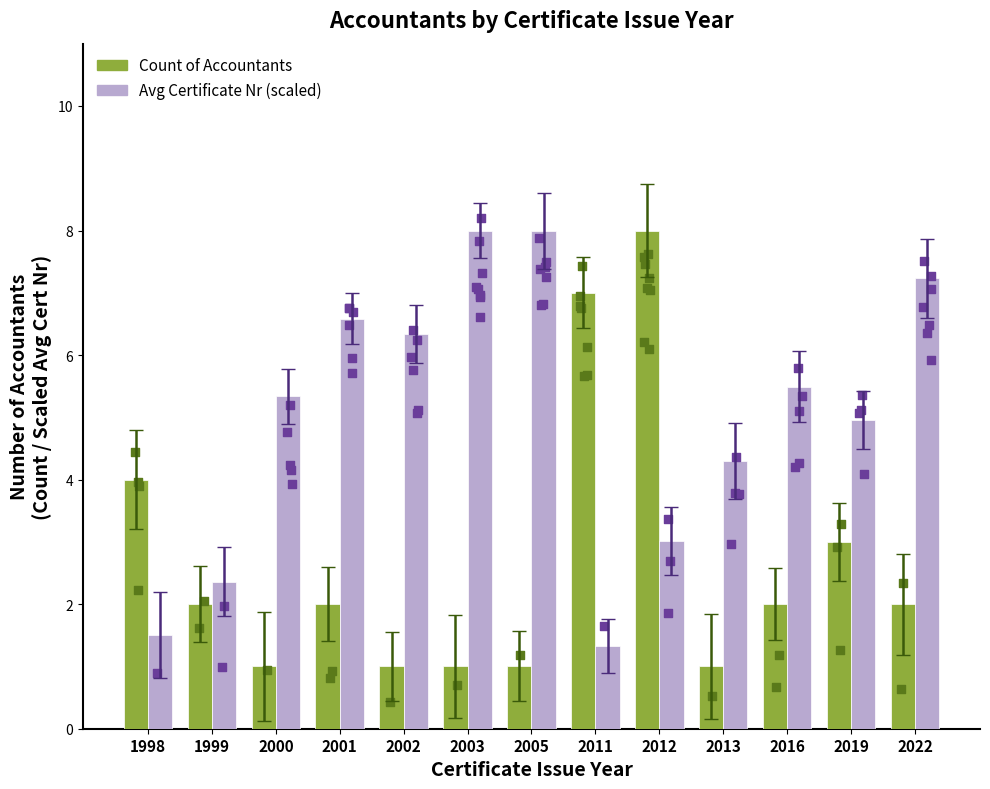

Which series contains the lowest Y value?

Count of Accountants